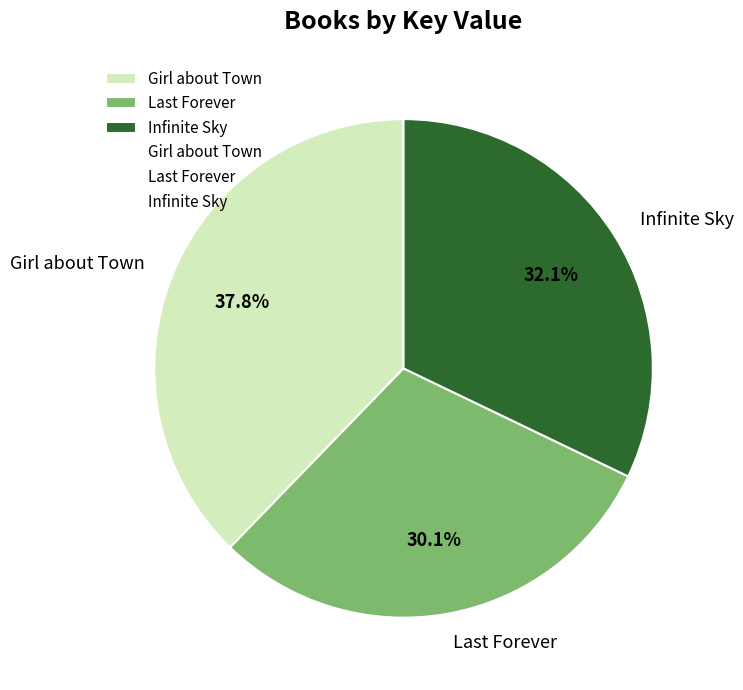

What percentage is the Infinite Sky slice, to the nearest percent?

32%